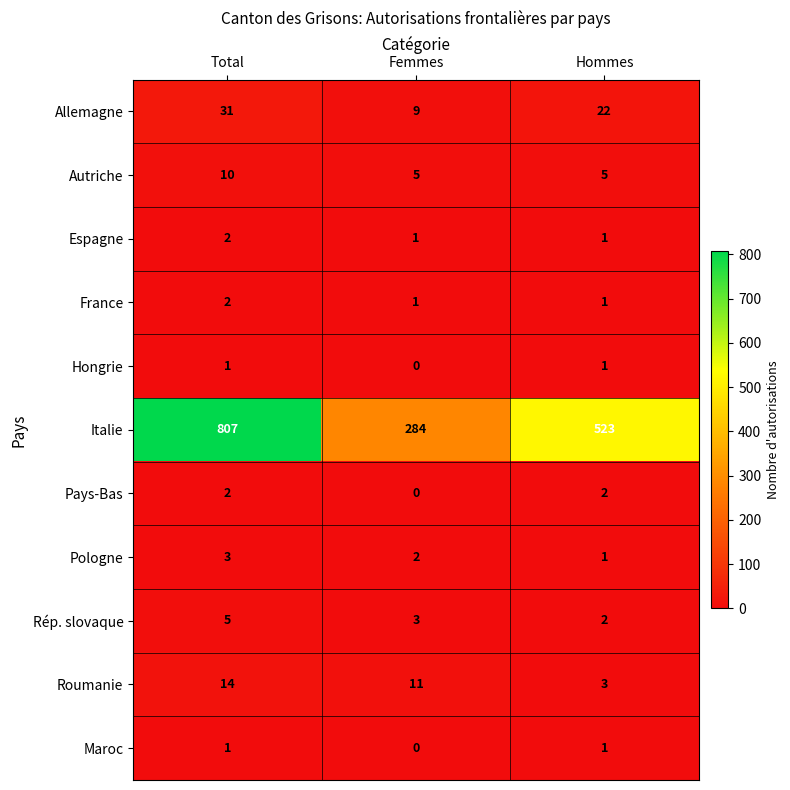

At which category does the chart reach its minimum across all series?

Femmes